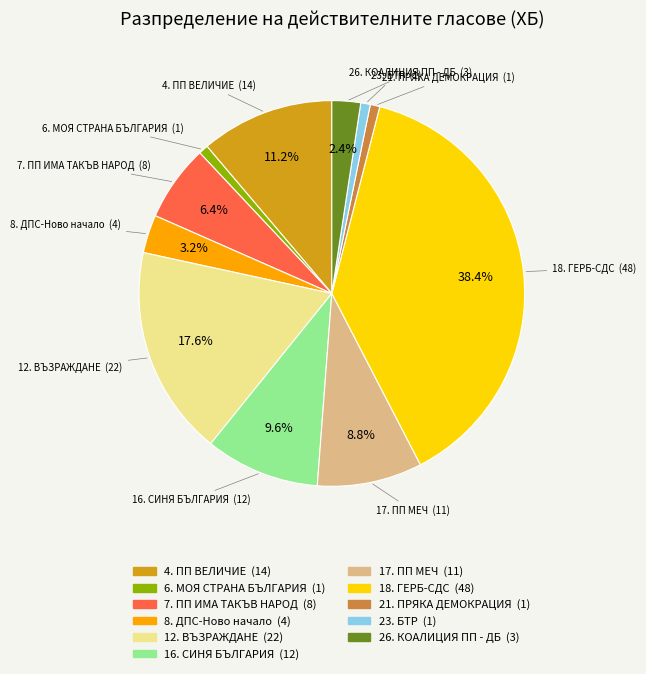

Which slice is the largest?

18. ГЕРБ-СДС